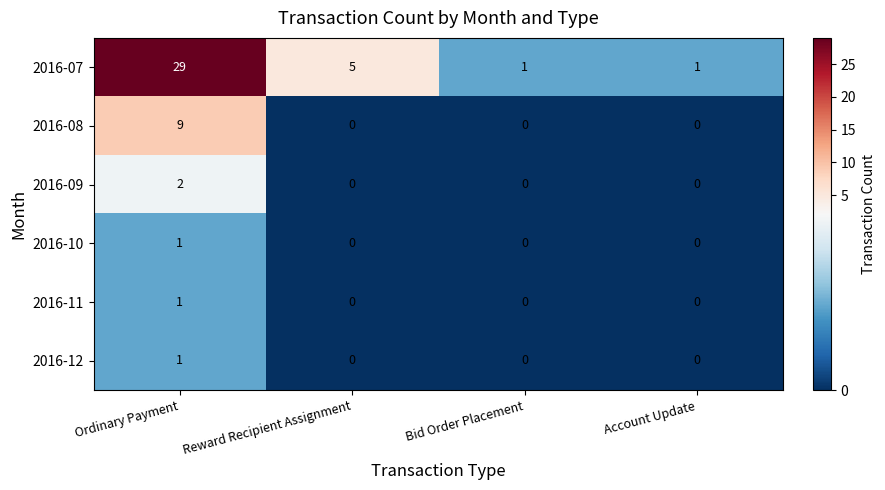

What is the spread (max minus min) of values at Reward Recipient Assignment?

5